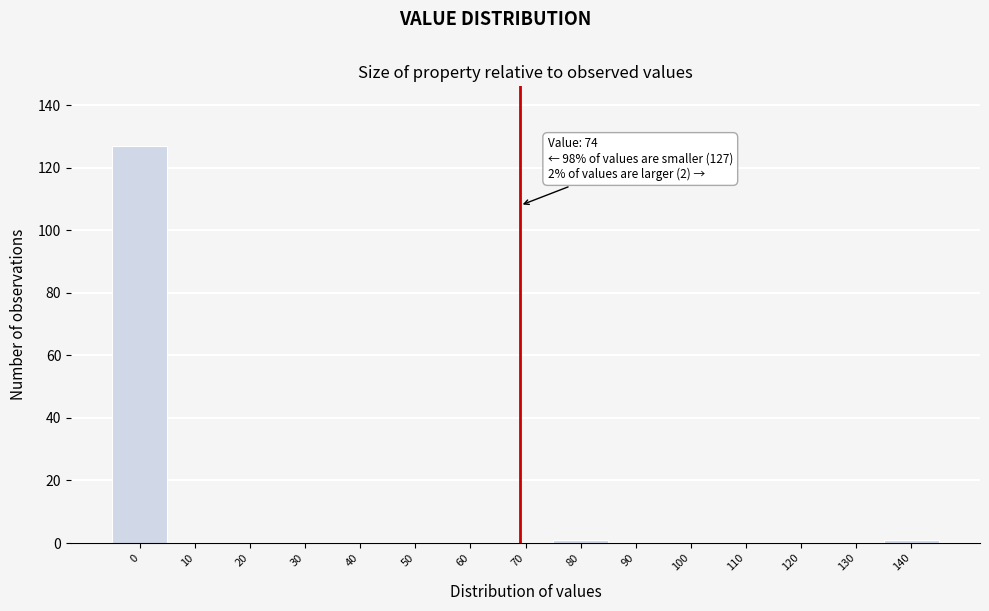

Reading left to right, extract all data points from this chart.

0=127	10=0	20=0	30=0	40=0	50=0	60=0	70=0	80=1	90=0	100=0	110=0	120=0	130=0	140=1